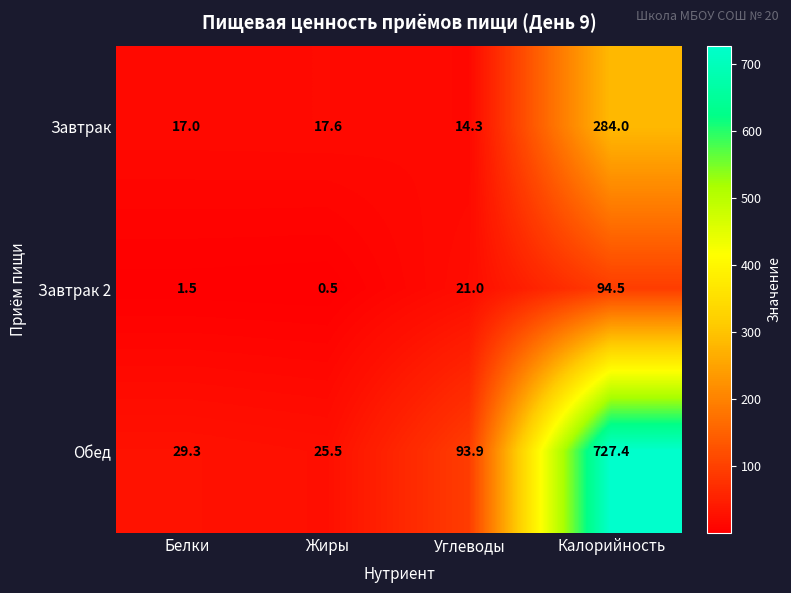

List the labels in order of Завтрак 2 value, largest first.

Калорийность, Углеводы, Белки, Жиры